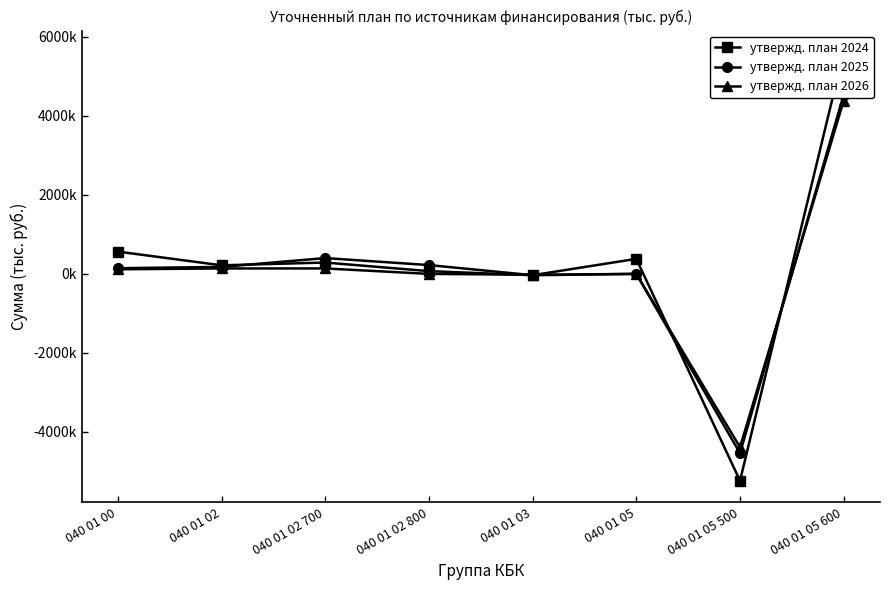

What position from the right is 040 01 05 500?

2